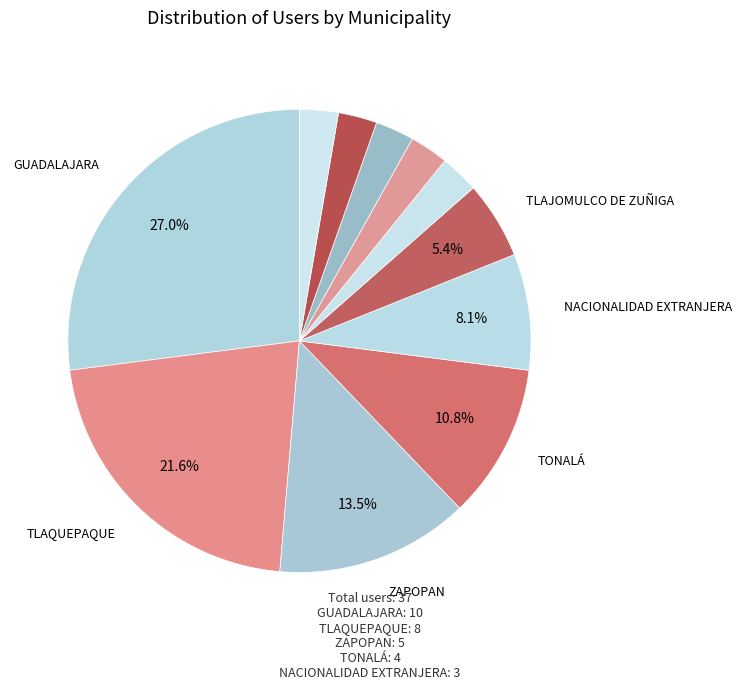

How many slices are in this pie chart?

11